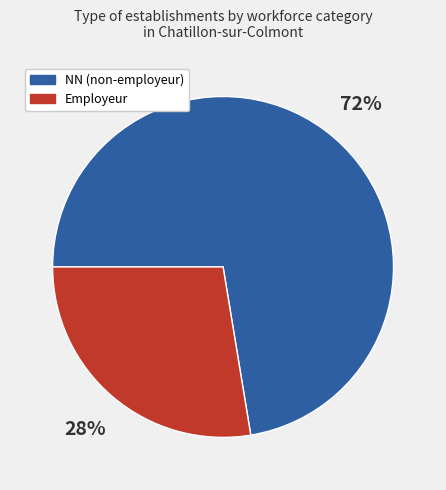

What percentage is the NN (non-employeur) slice, to the nearest percent?

72%